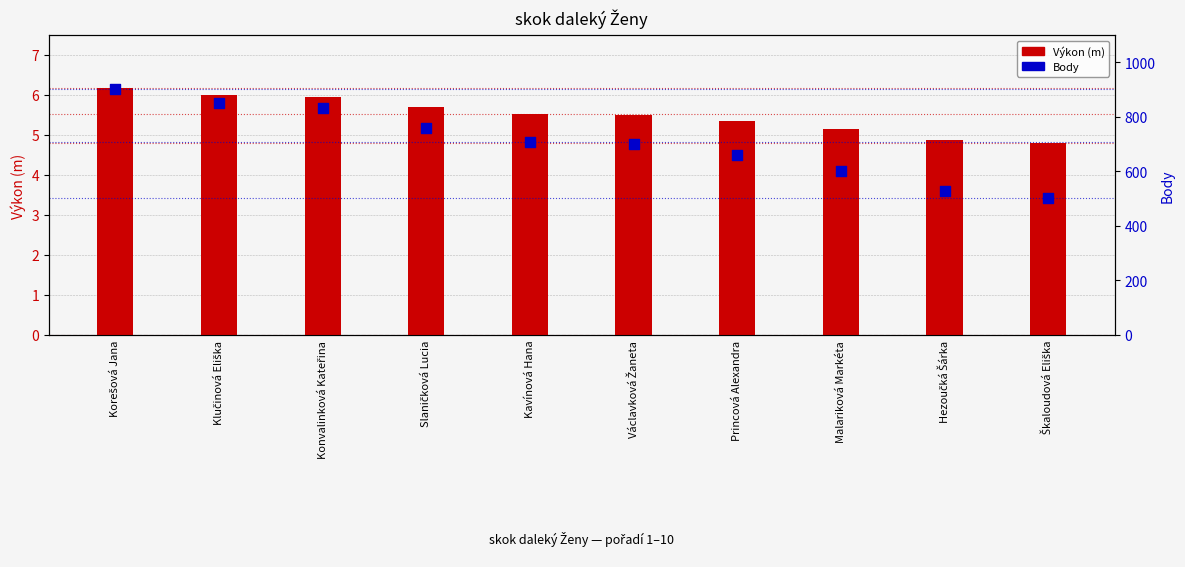

Is the value of Výkon (m) at Malariková Markéta greater than the value of Body at Václavková Žaneta?

No